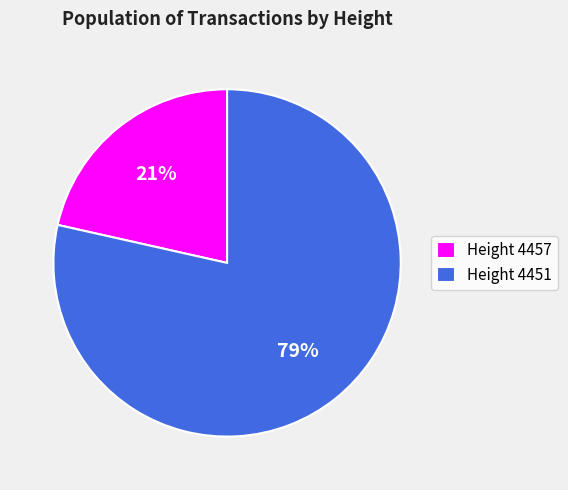

To the nearest percent, what is the average slice percentage?

50%